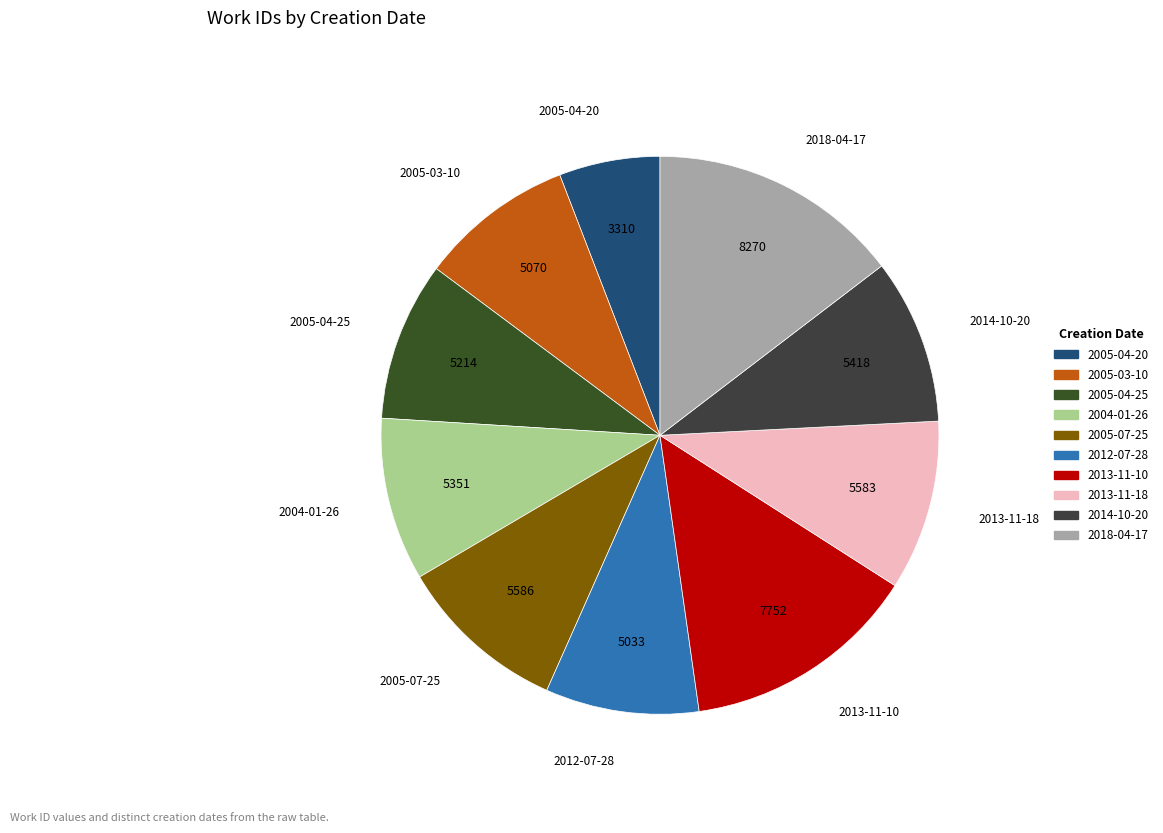

Is the sum of 2013-11-10 and 2005-03-10 greater than half?

No